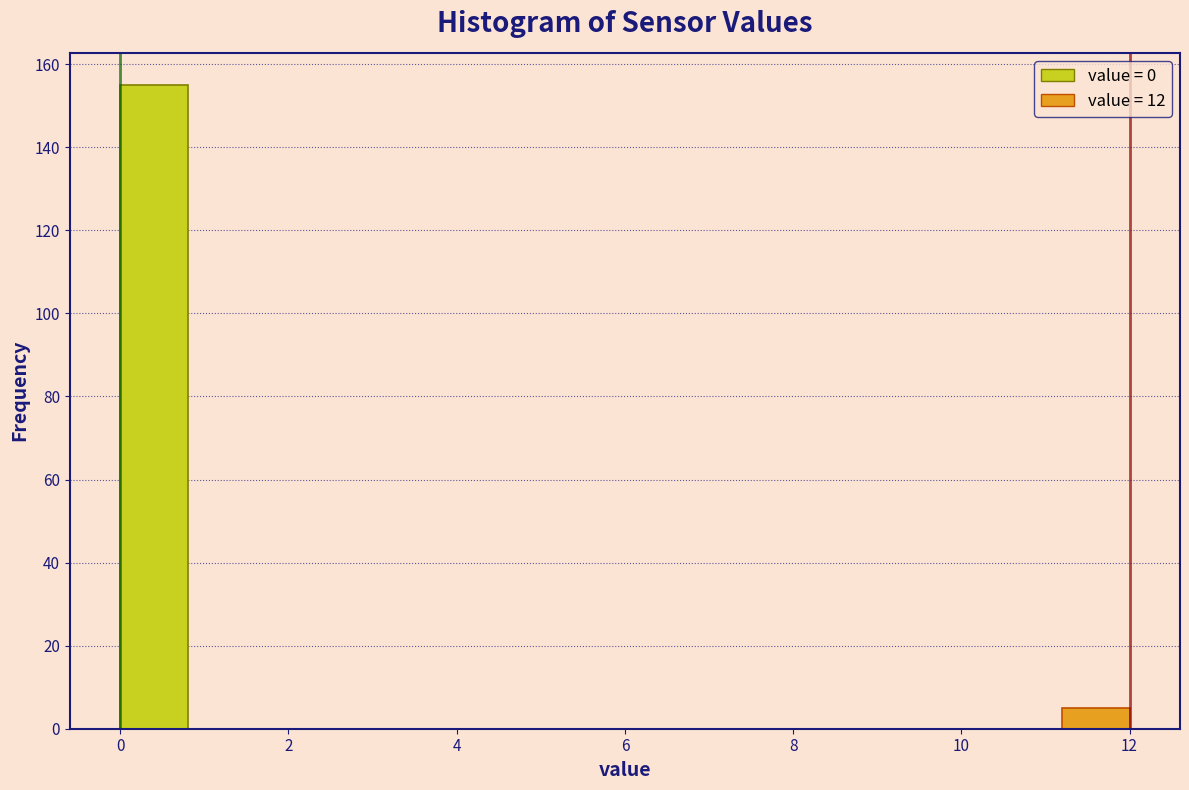

Reading left to right, list every bar in this chart as the range it spans on the x-axis followed by its height. The values are not printed on the chart, so give them approximately, as read against the axis.

0.0 to 0.8: 156
0.8 to 1.6: 0
1.6 to 2.4: 0
2.4 to 3.2: 0
3.2 to 4.0: 0
4.0 to 4.8: 0
4.8 to 5.6: 0
5.6 to 6.4: 0
6.4 to 7.2: 0
7.2 to 8.0: 0
8.0 to 8.8: 0
8.8 to 9.6: 0
9.6 to 10.4: 0
10.4 to 11.2: 0
11.2 to 12.0: 6